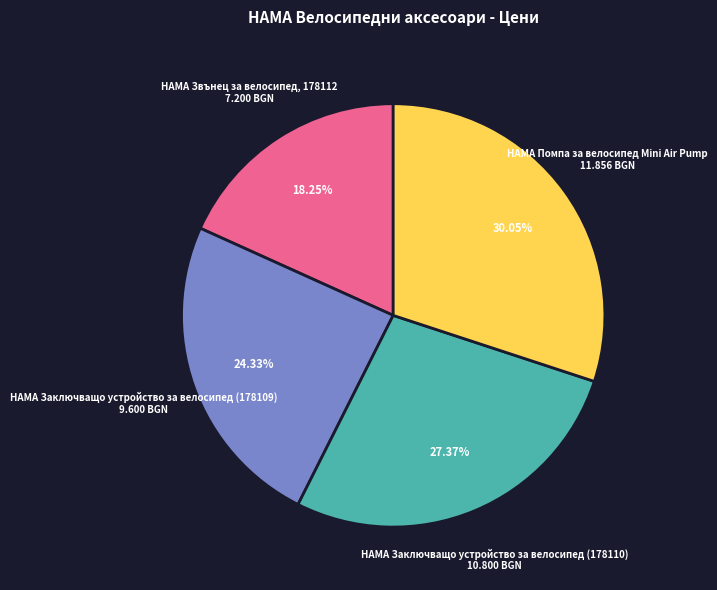

Is there any slice that represents more than half of the pie?

No